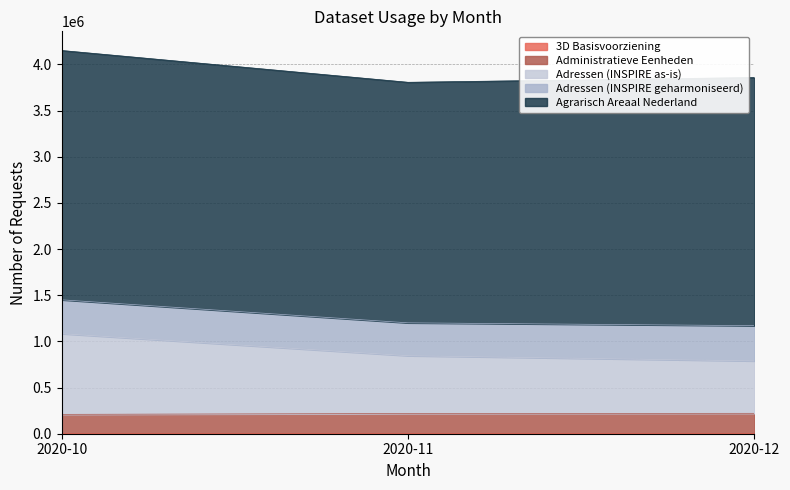

How many values in the Administratieve Eenheden series are below 218891?

1